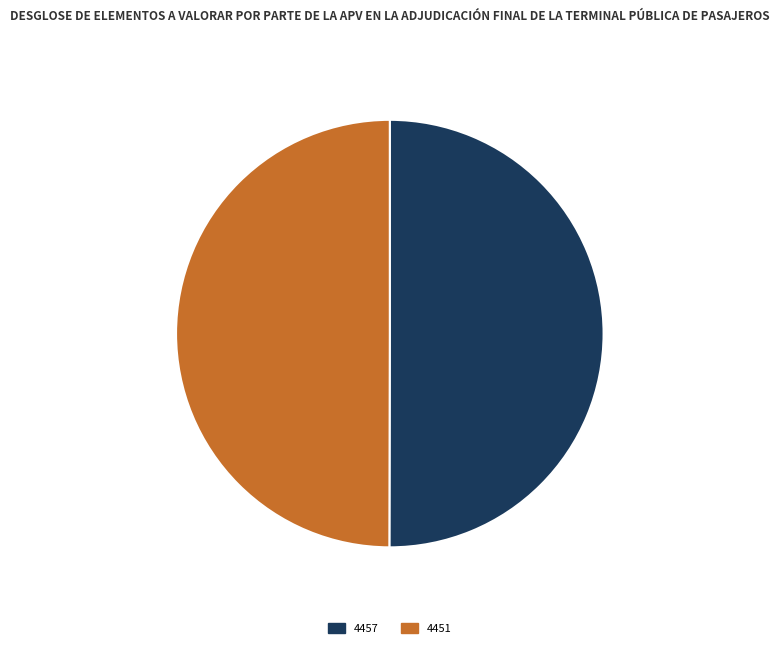

The 4457 slice represents 36% of the pie. True or false?

False